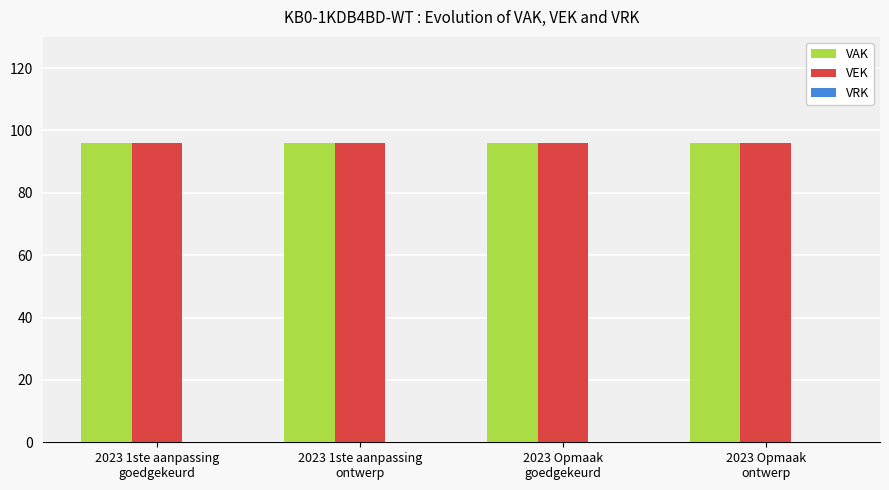

Where is VAK nearest to the value 96?

2023 1ste aanpassing
goedgekeurd